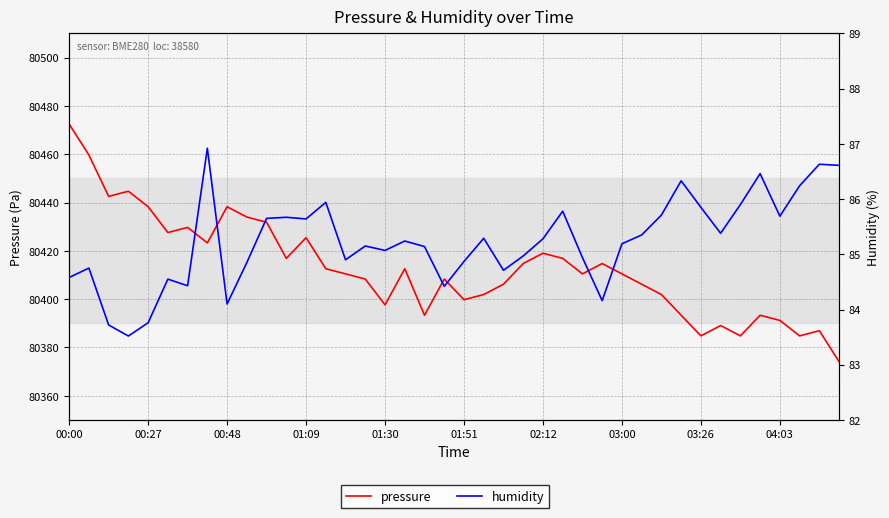

True or false: pressure has a value of 36942.8 at 21.

False